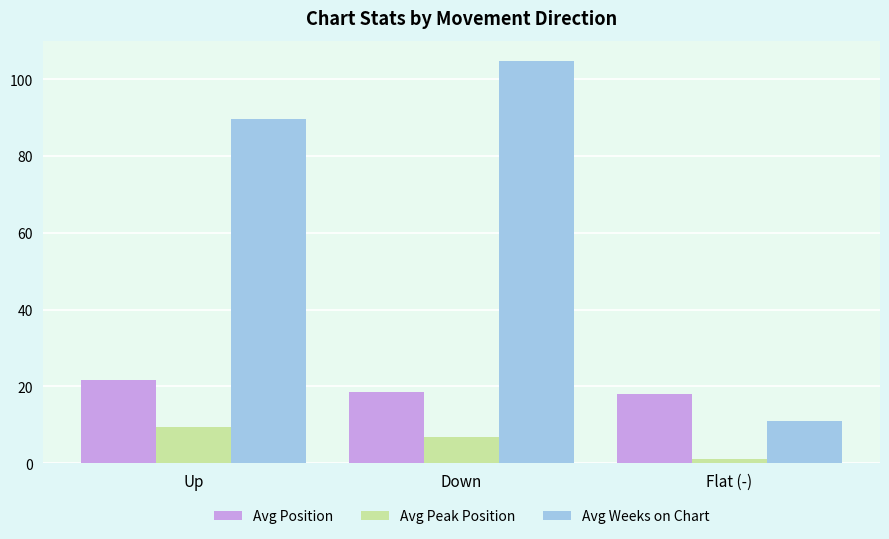

What is the sum of all Avg Peak Position values?

17.0